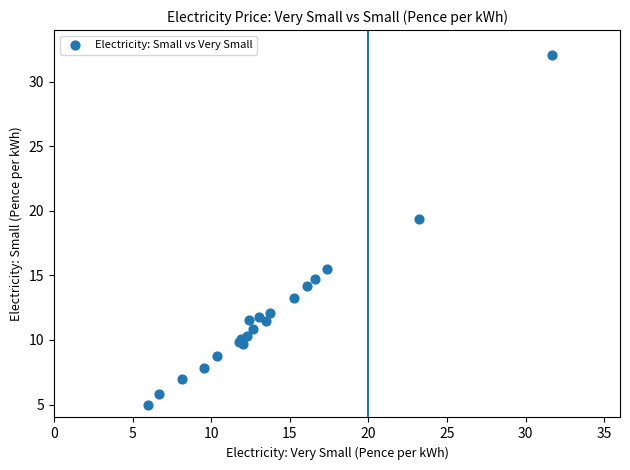

What Y value in the scatter plot is closest to 18?

19.4